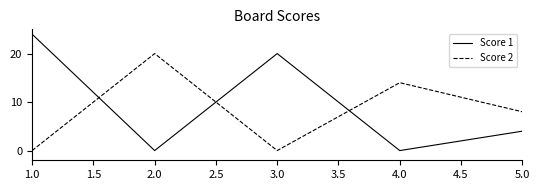

Where does the Score 2 series first go above 8?

2.0